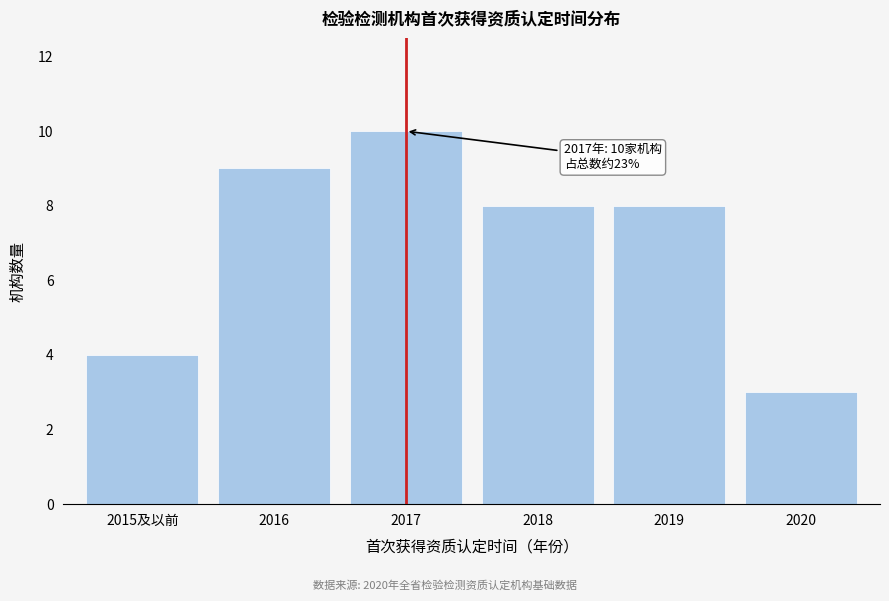

Reading right to left, what are all the values shown in this chart?

3	8	8	10	9	4